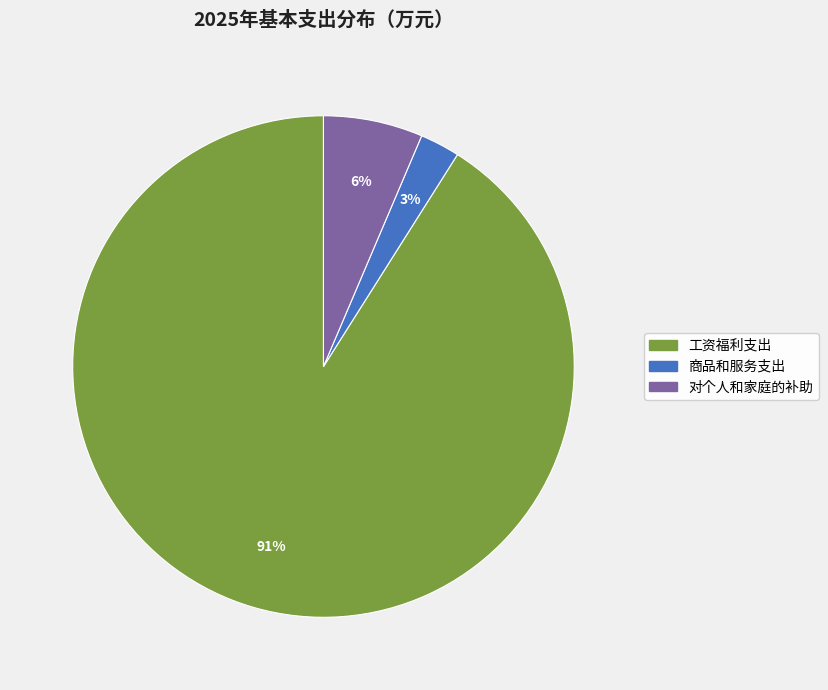

Combined, do 对个人和家庭的补助 and 商品和服务支出 account for over 50%?

No